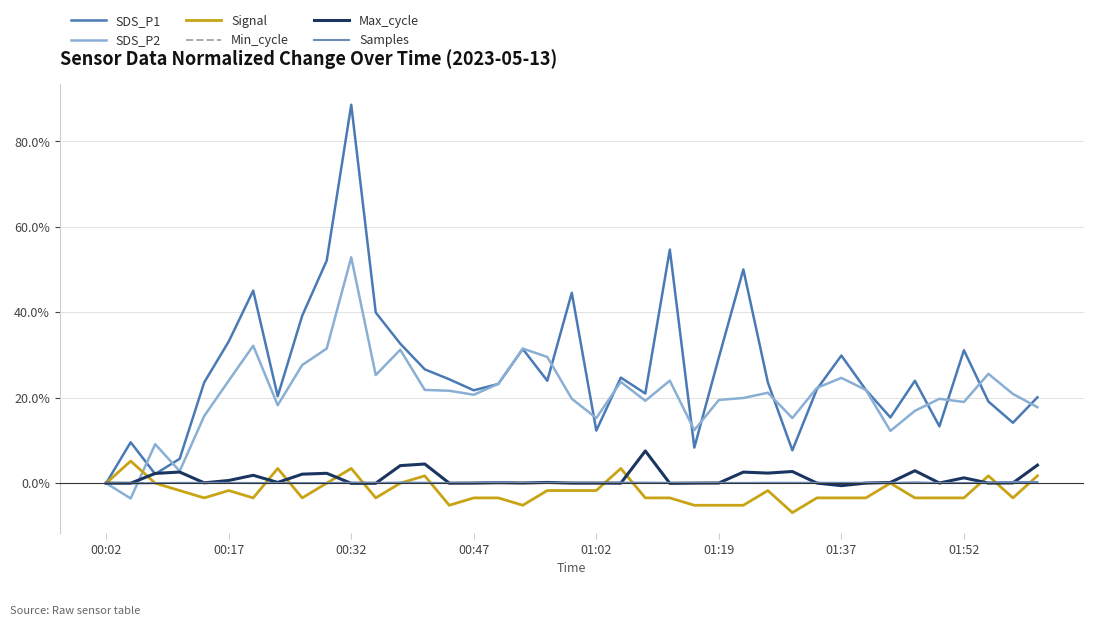

In SDS_P2, how many points are higher than both neighbors (excluding endpoints)?

11